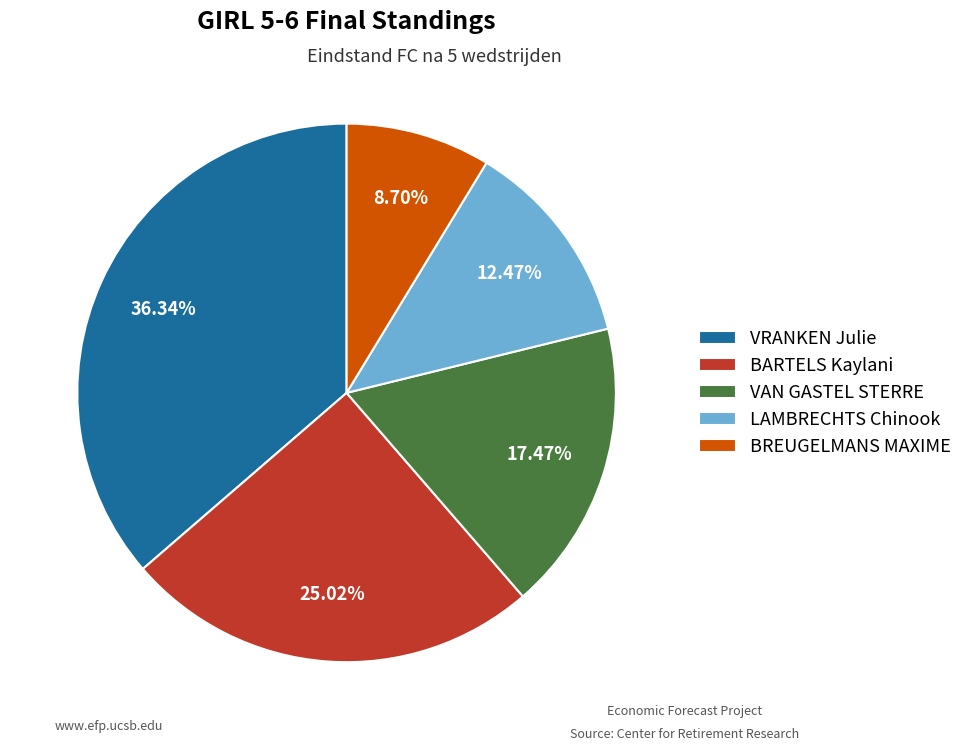

Which slice is the largest?

VRANKEN Julie